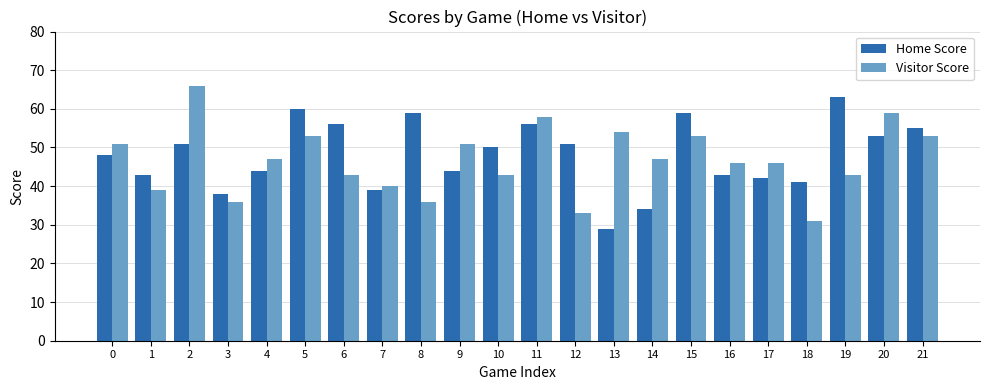

At which category is the sum across all series the highest?

2